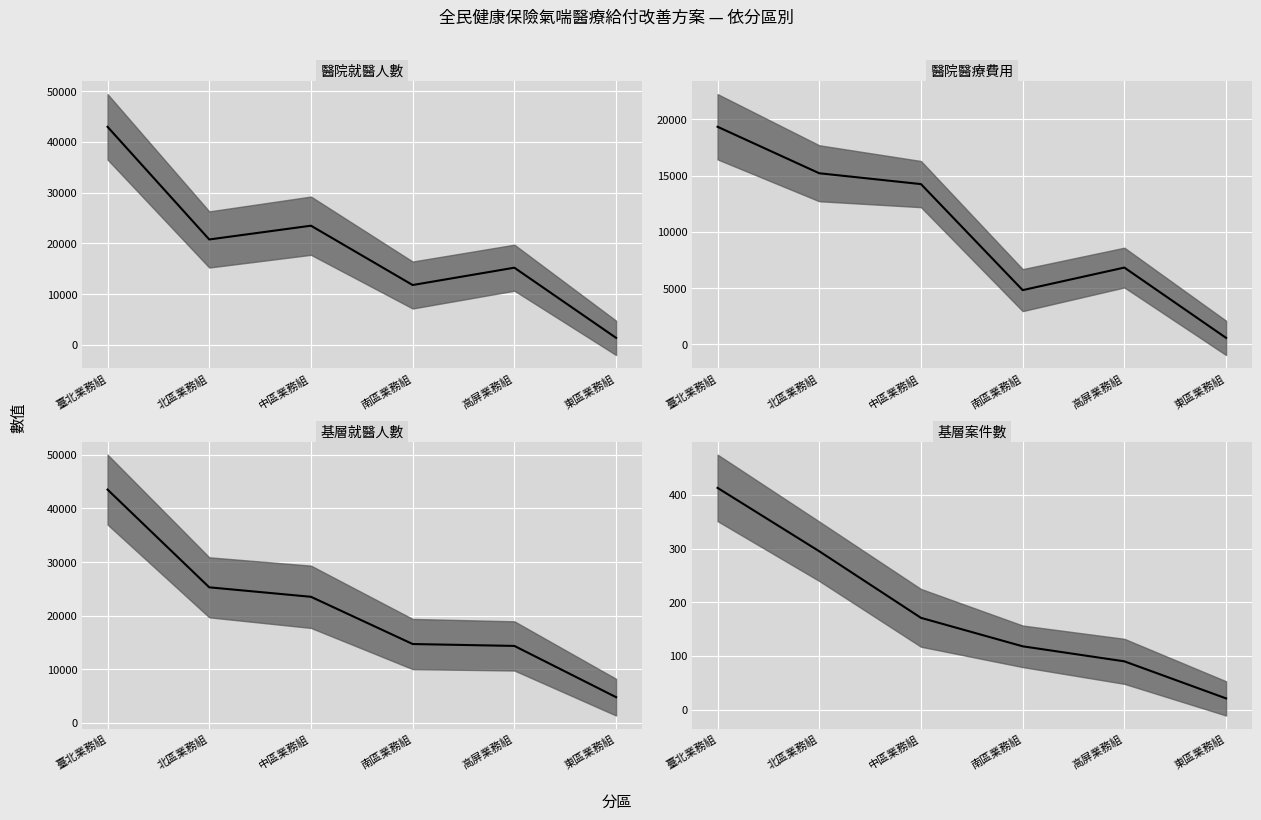

The 基層A (基層案件數) series shows 123 at 高屏業務組. True or false?

False